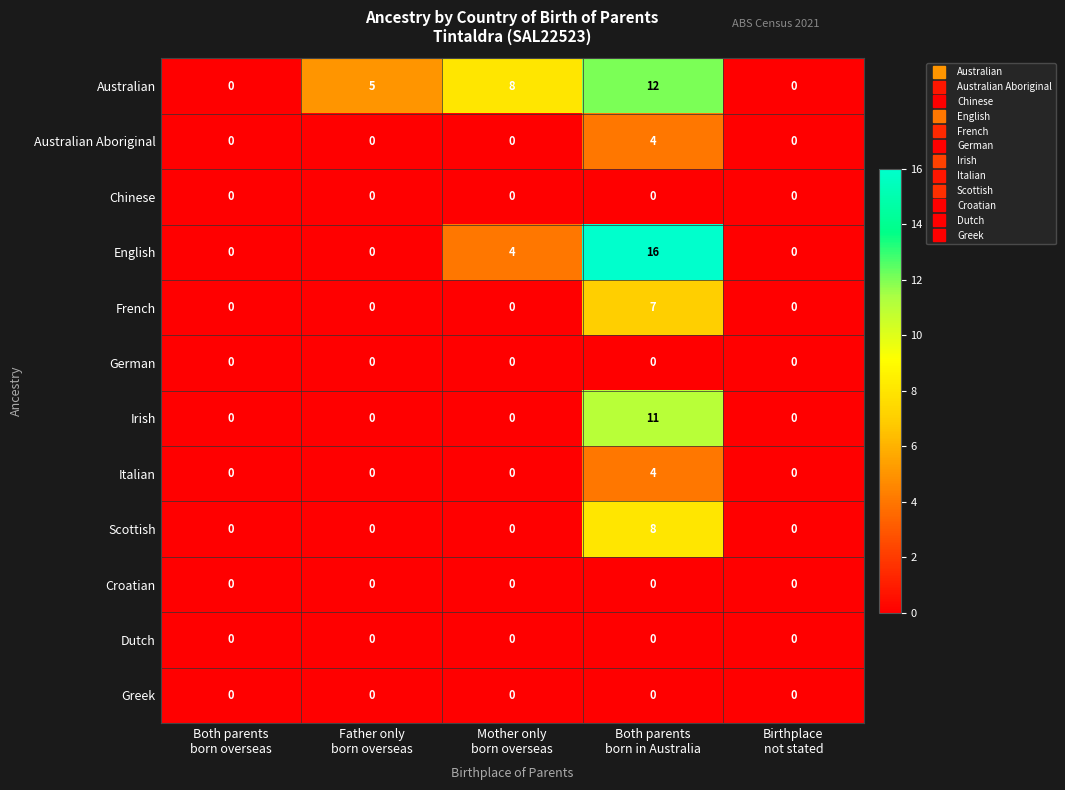

At how many categories does at least one series exceed 12?

1